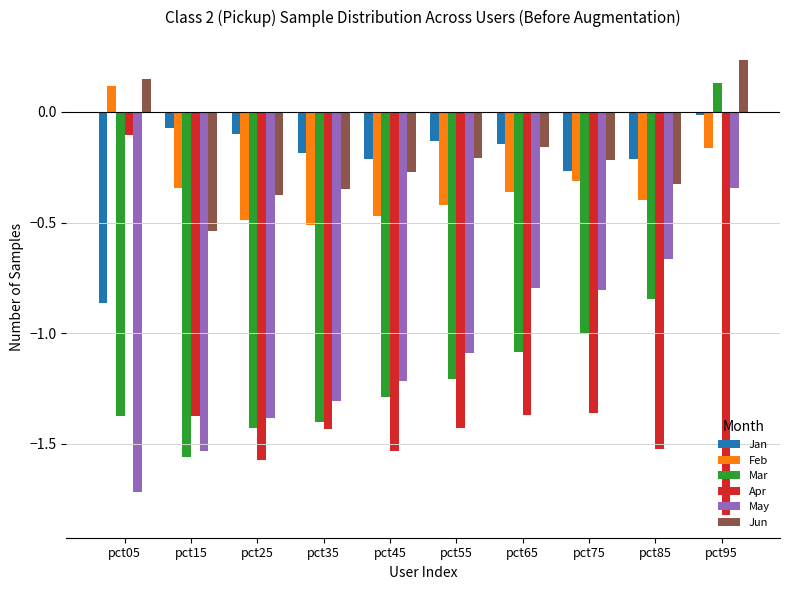

How many bars are there in total?

60